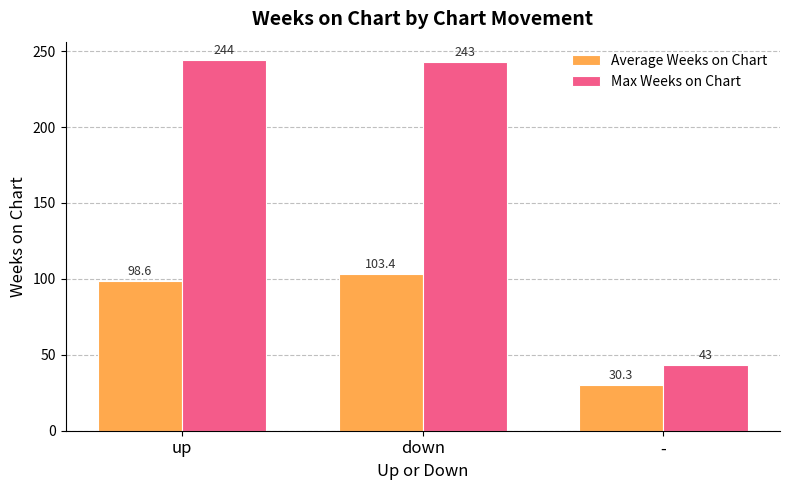

Which series changed the most between up and -?

Max Weeks on Chart